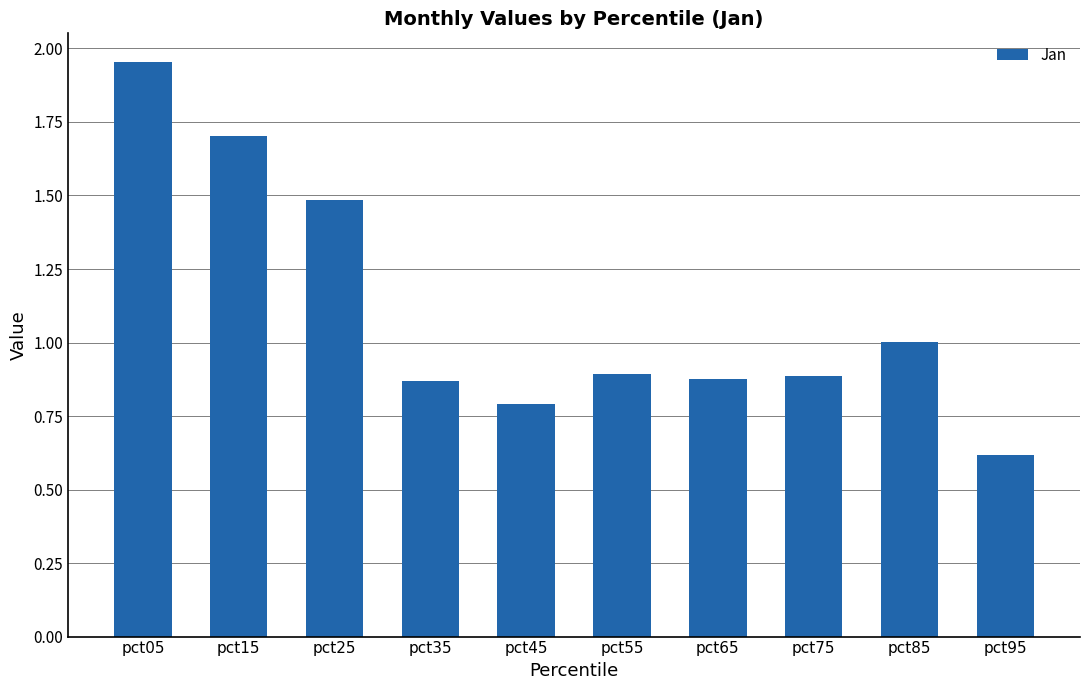

Which category has the highest value across all series?

pct05